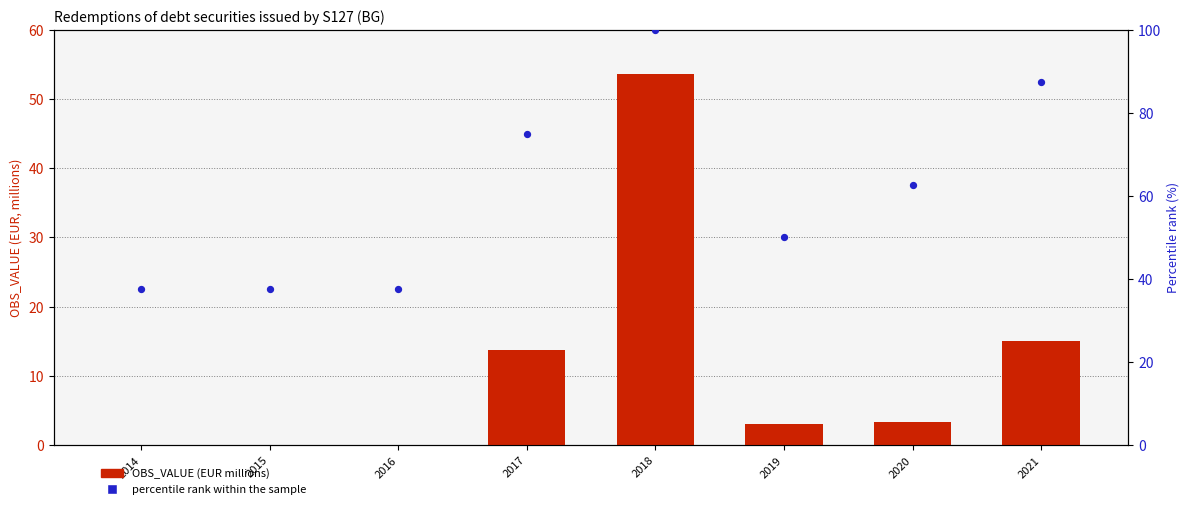

Which series contains the highest Y value?

percentile rank within the sample